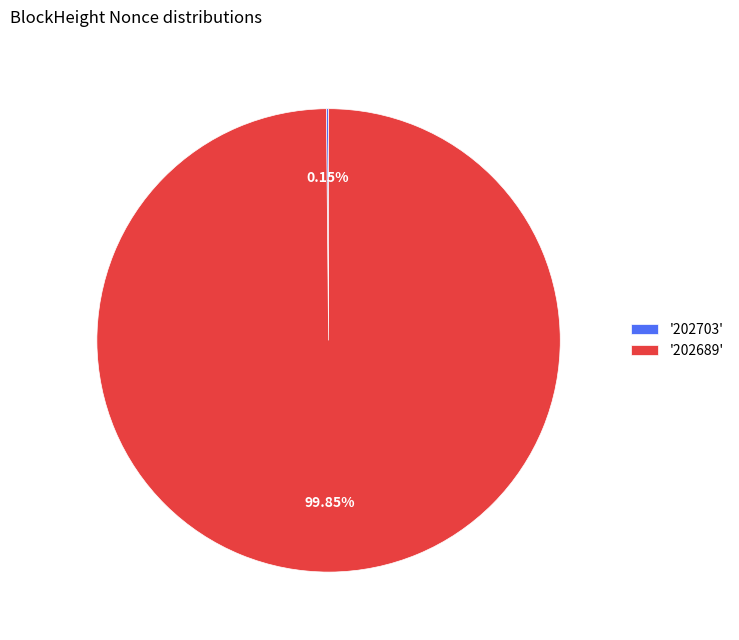

Is there any slice that represents more than half of the pie?

Yes